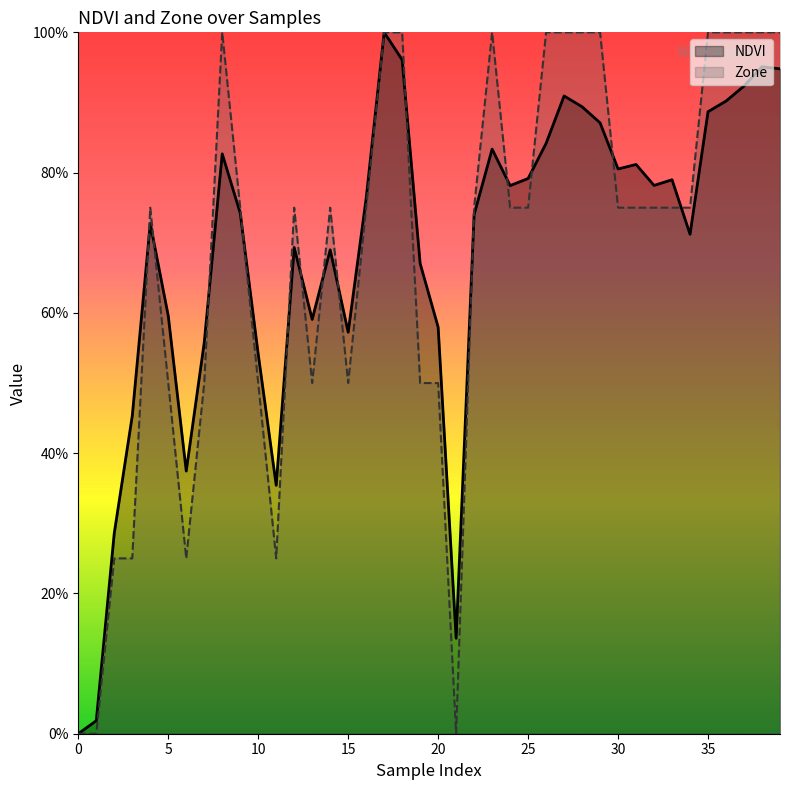

Is the value of NDVI at 11 greater than the value of Zone at 9?

No